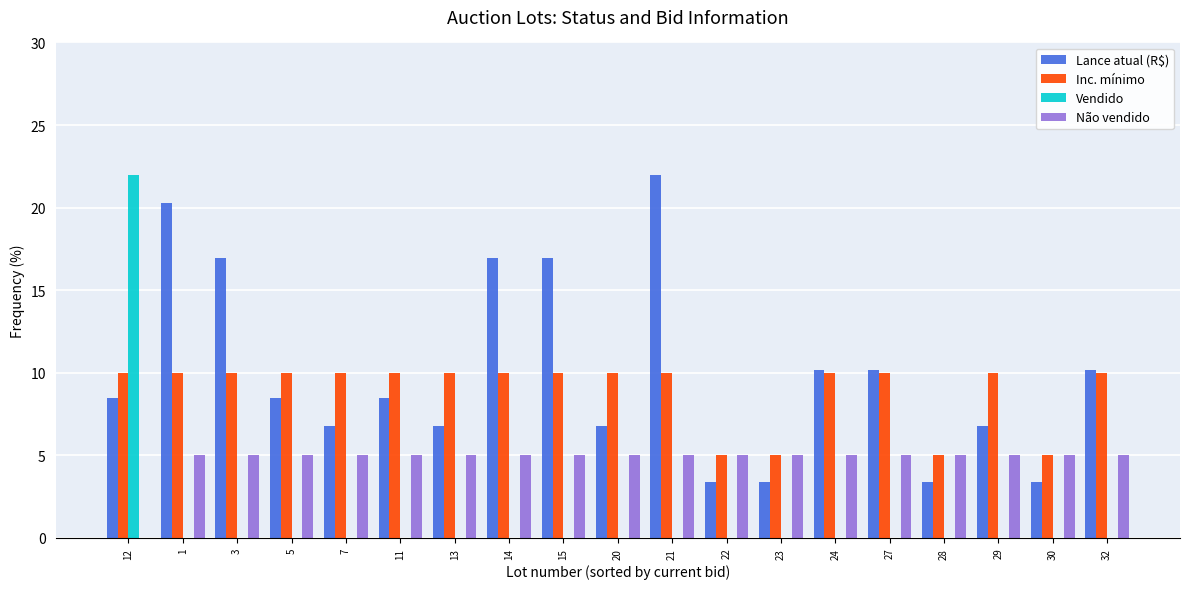

Which series changed the most between 11 and 21?

Lance atual (R$)